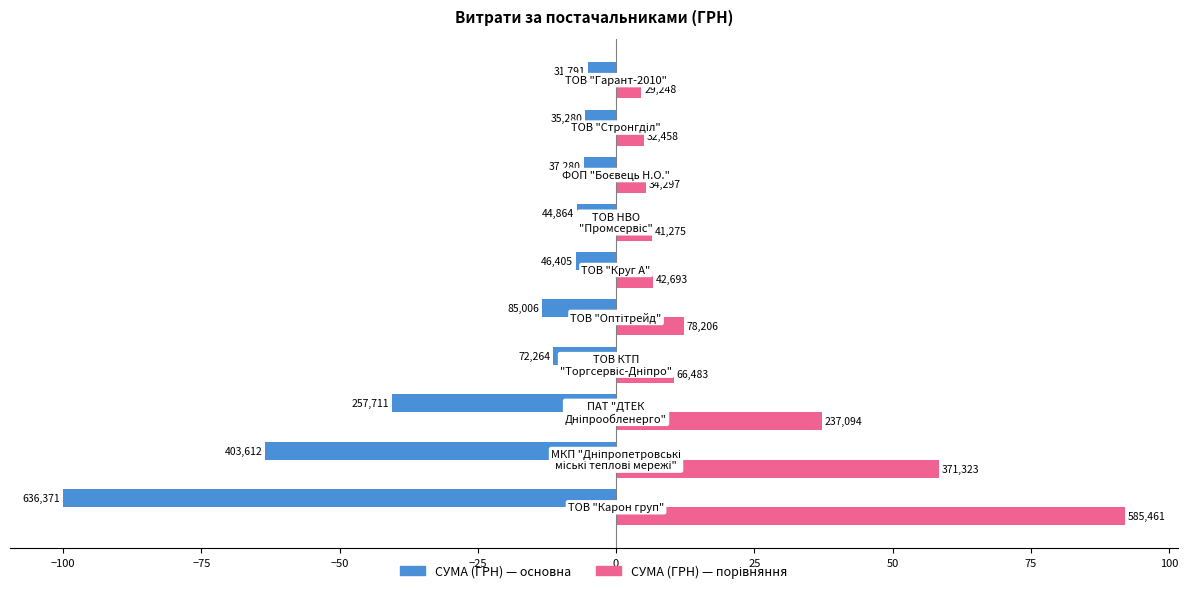

Which series has the largest range (max minus min)?

СУМА (ГРН) — основна